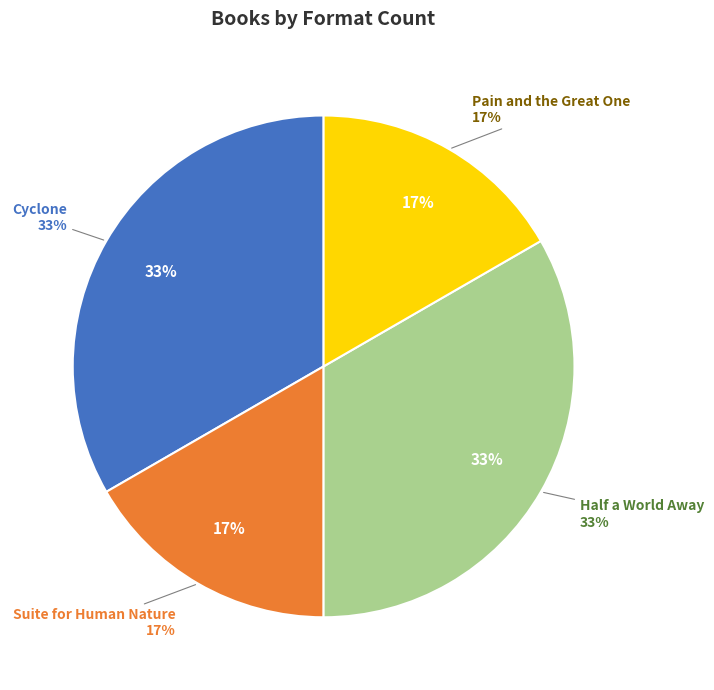

Which category has the smallest portion of the pie?

Suite for Human Nature